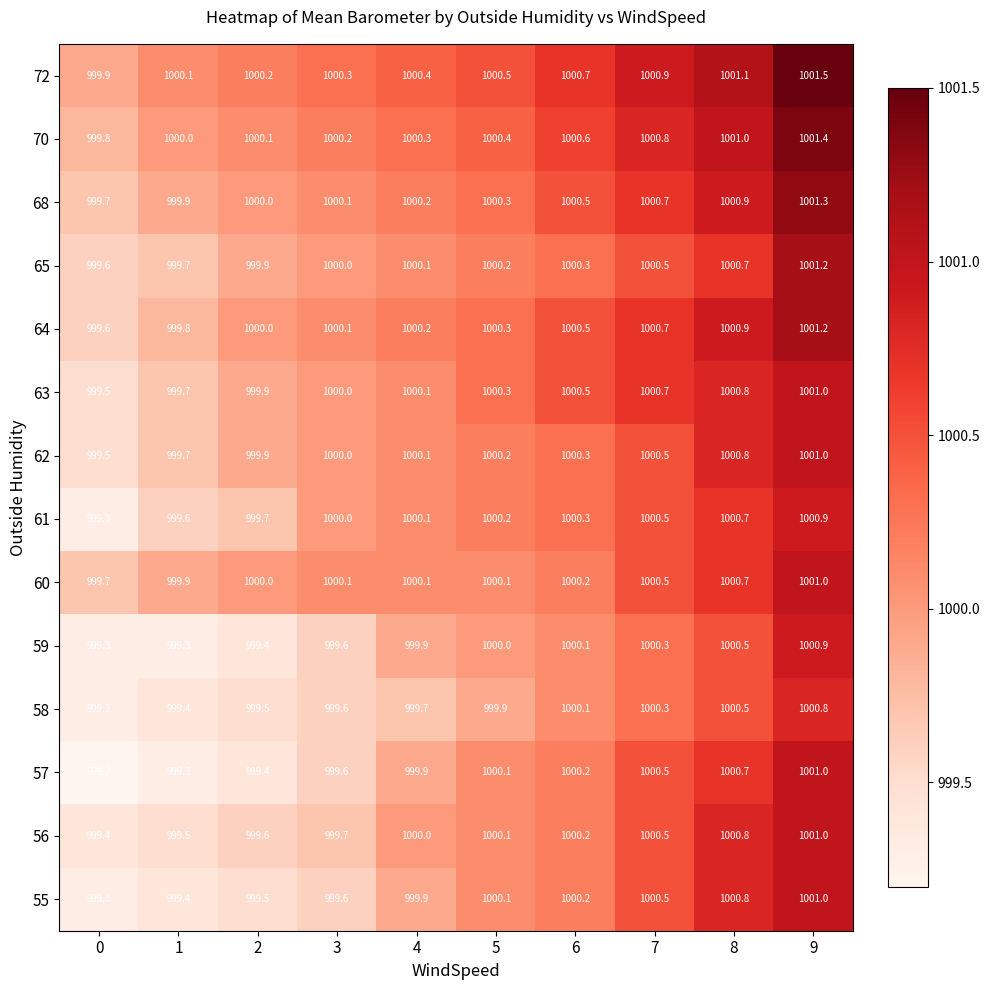

The value of 64 at 7 is 1000.7. True or false?

True